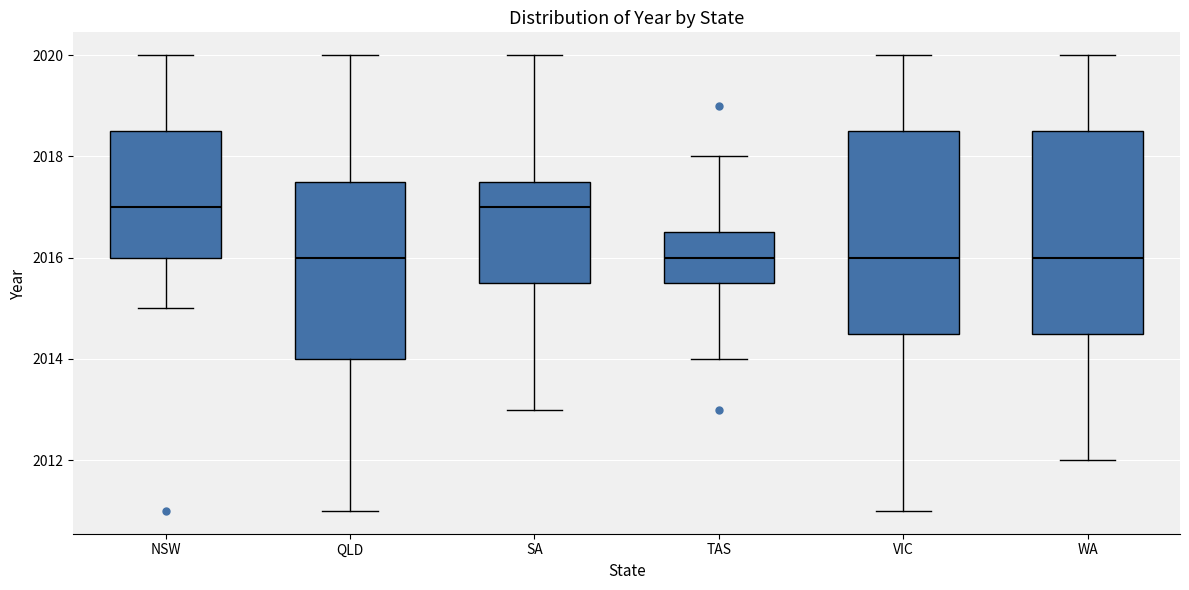

Reading left to right, read every box against the y-axis: the position of its median line, the range the box covers, and the ends of its whiskers. The values are not printed on the chart, so give them approximately, as read against the axis.

NSW: median 2017.0, box 2016.0 to 2018.6, whiskers 2015.0 to 2020.0
QLD: median 2016.0, box 2014.0 to 2017.6, whiskers 2011.0 to 2020.0
SA: median 2017.0, box 2015.6 to 2017.6, whiskers 2013.0 to 2020.0
TAS: median 2016.0, box 2015.6 to 2016.6, whiskers 2014.0 to 2018.0
VIC: median 2016.0, box 2014.6 to 2018.6, whiskers 2011.0 to 2020.0
WA: median 2016.0, box 2014.6 to 2018.6, whiskers 2012.0 to 2020.0